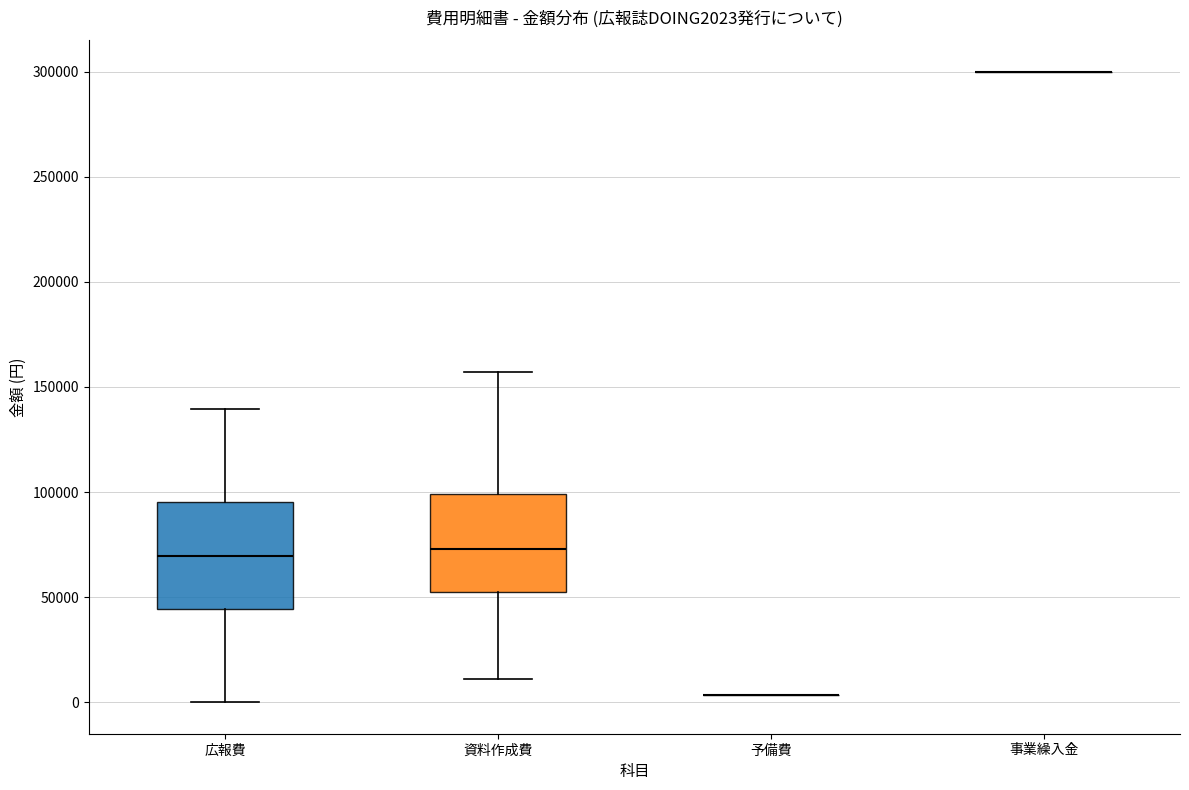

Reading left to right, read every box against the y-axis: the position of its median line, the range the box covers, and the ends of its whiskers. The values are not printed on the chart, so give them approximately, as read against the axis.

広報費: median 70000, box 45000 to 95000, whiskers 0 to 140000
資料作成費: median 75000, box 50000 to 100000, whiskers 10000 to 155000
予備費: box collapsed to a line at 5000, whiskers 5000 to 5000
事業繰入金: box collapsed to a line at 300000, whiskers 300000 to 300000